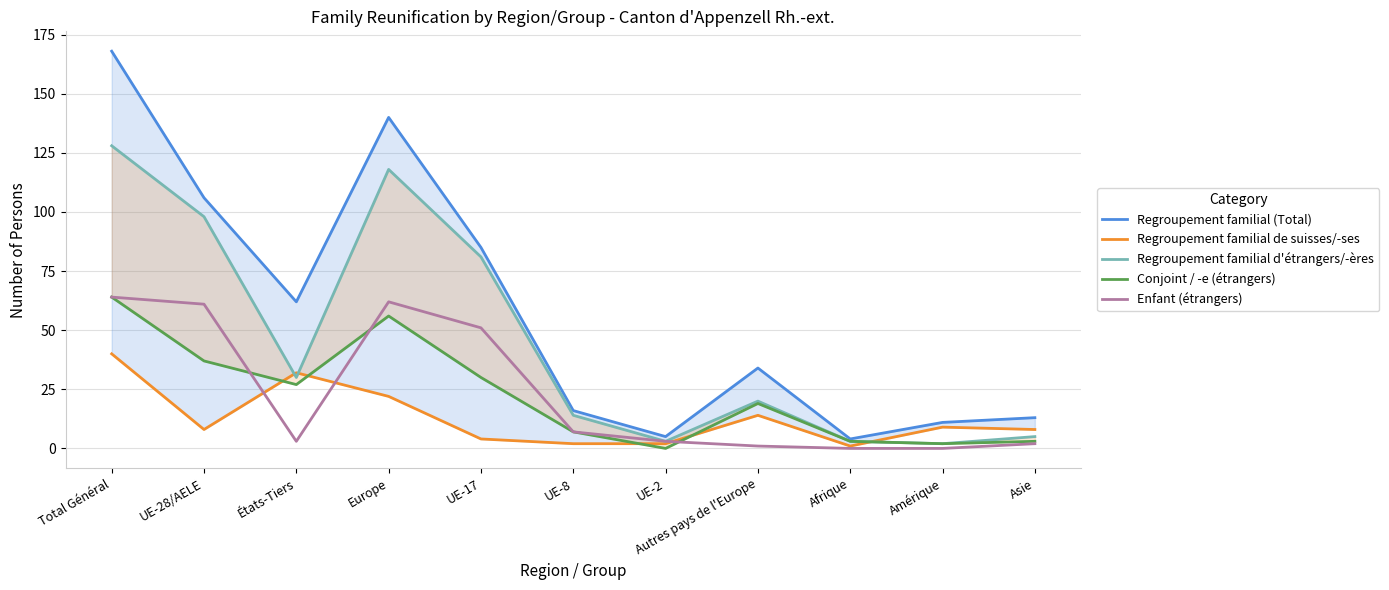

In Regroupement familial (Total), how many points are lower than both neighbors (excluding endpoints)?

3